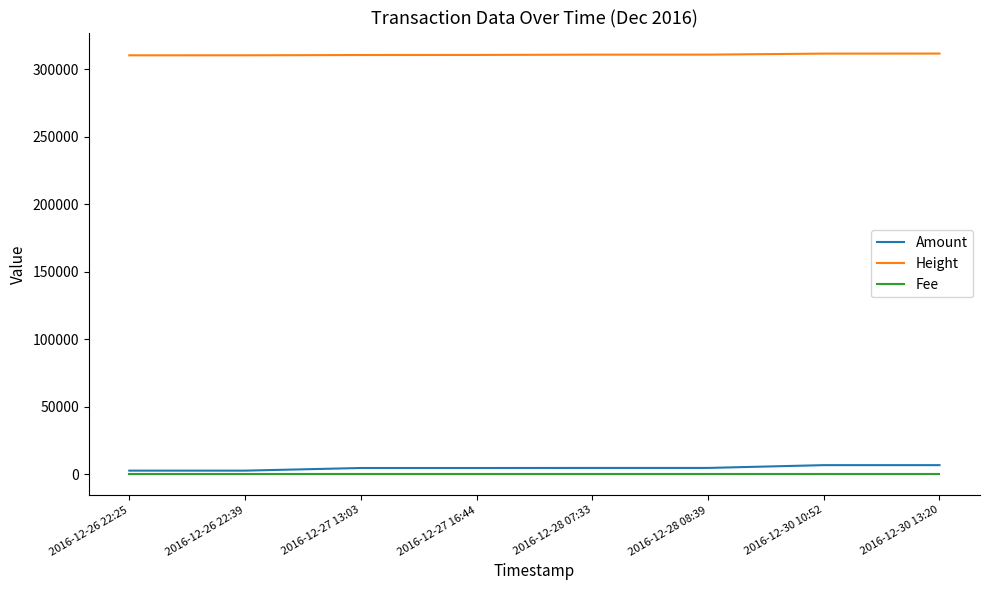

What is the greatest value displayed?

311612